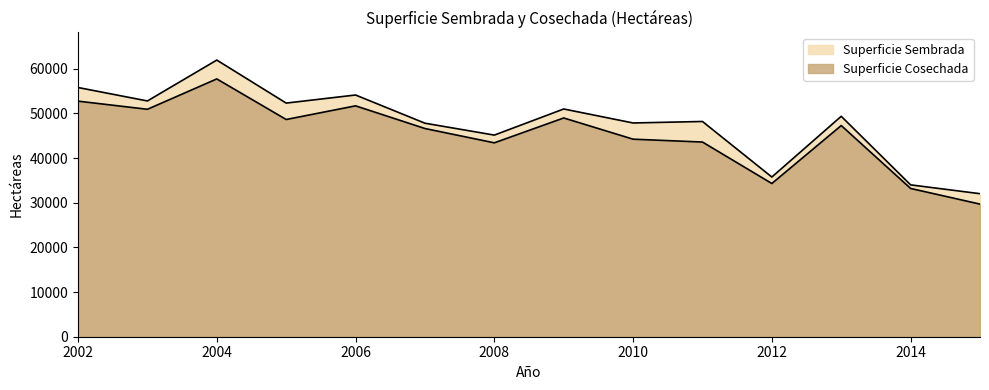

True or false: Superficie Cosechada and Superficie Sembrada intersect in this chart.

False